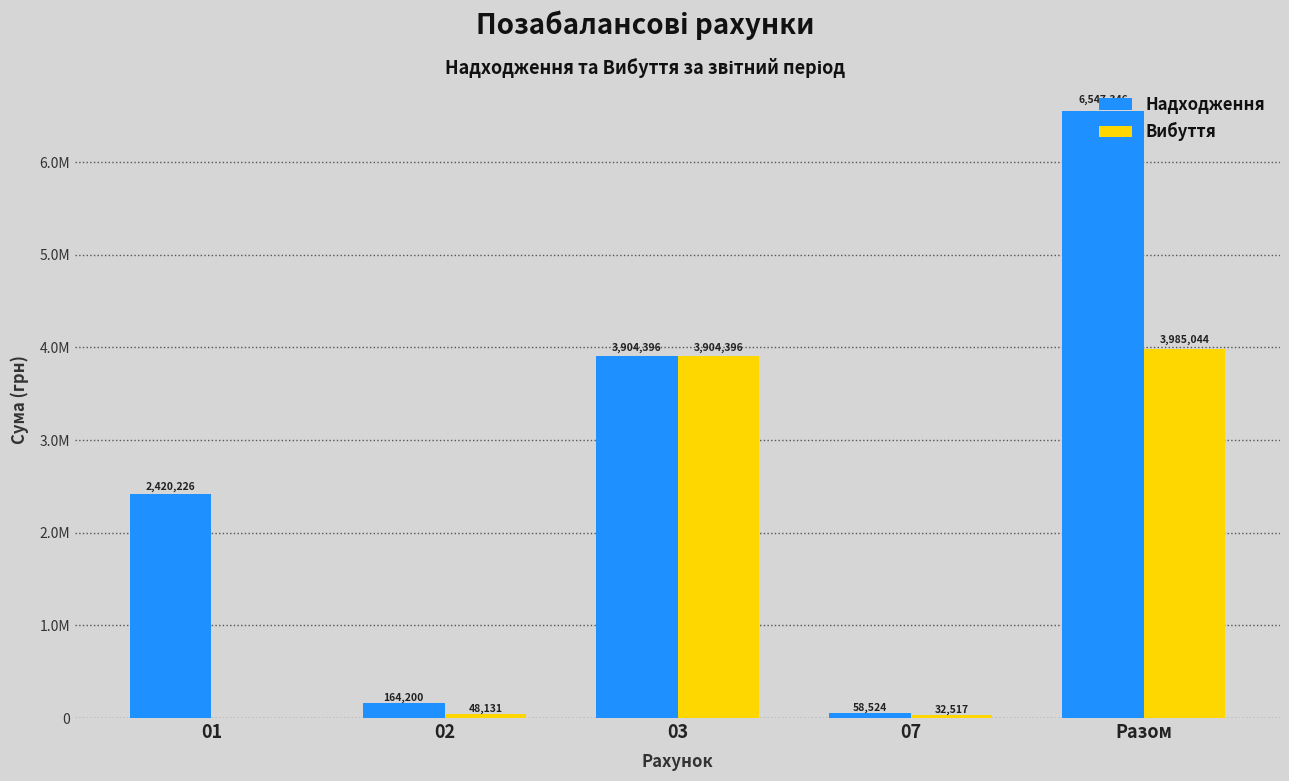

Are the bars horizontal?

No